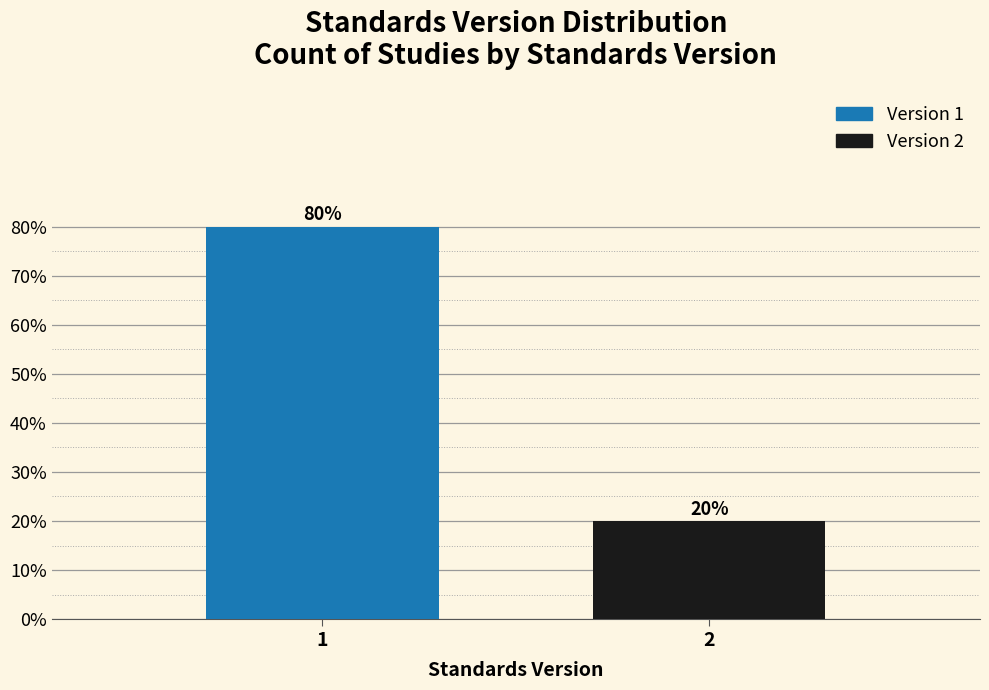

Reading left to right, list all the values displayed in this chart.

80	20